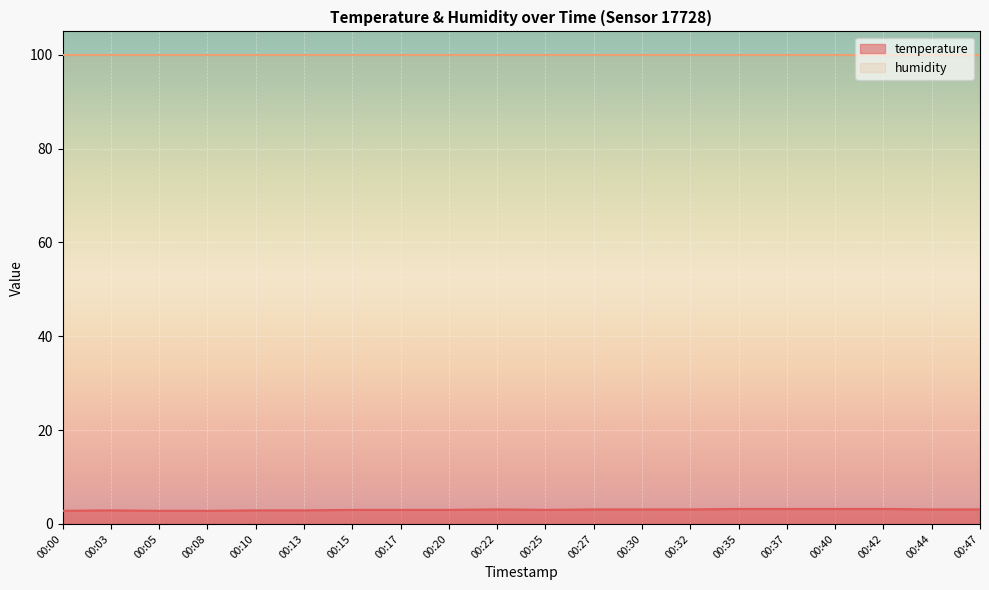

Reading left to right, what are all the values shown in this chart?

00:00=2.8	00:03=2.9	00:05=2.8	00:08=2.8	00:10=2.9	00:13=2.9	00:15=3.0	00:17=3.0	00:20=3.0	00:22=3.1	00:25=3.0	00:27=3.1	00:30=3.1	00:32=3.1	00:35=3.2	00:37=3.2	00:40=3.2	00:42=3.2	00:44=3.1	00:47=3.1